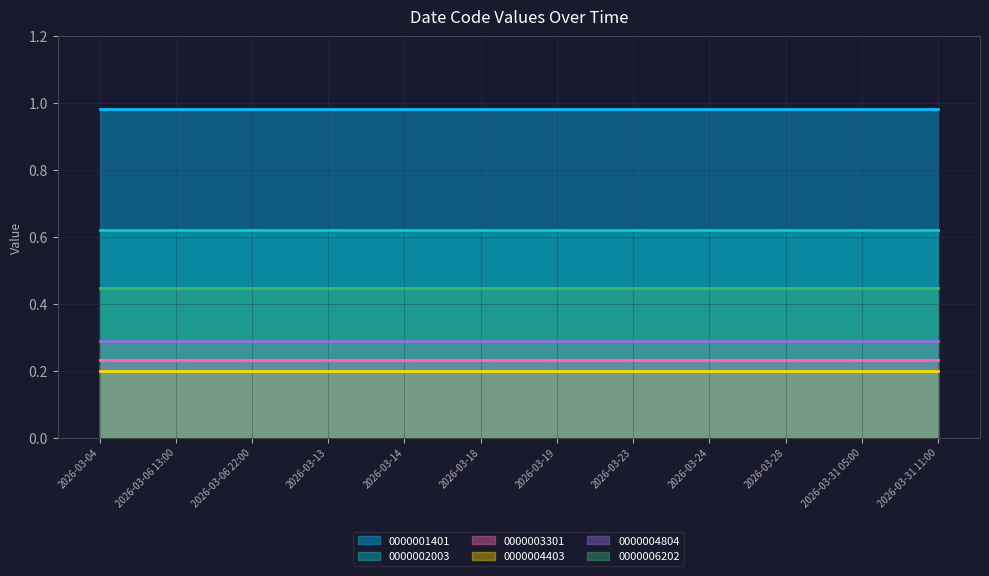

Is it true that 0000003301 equals 0.4 at 2026-03-24?

False